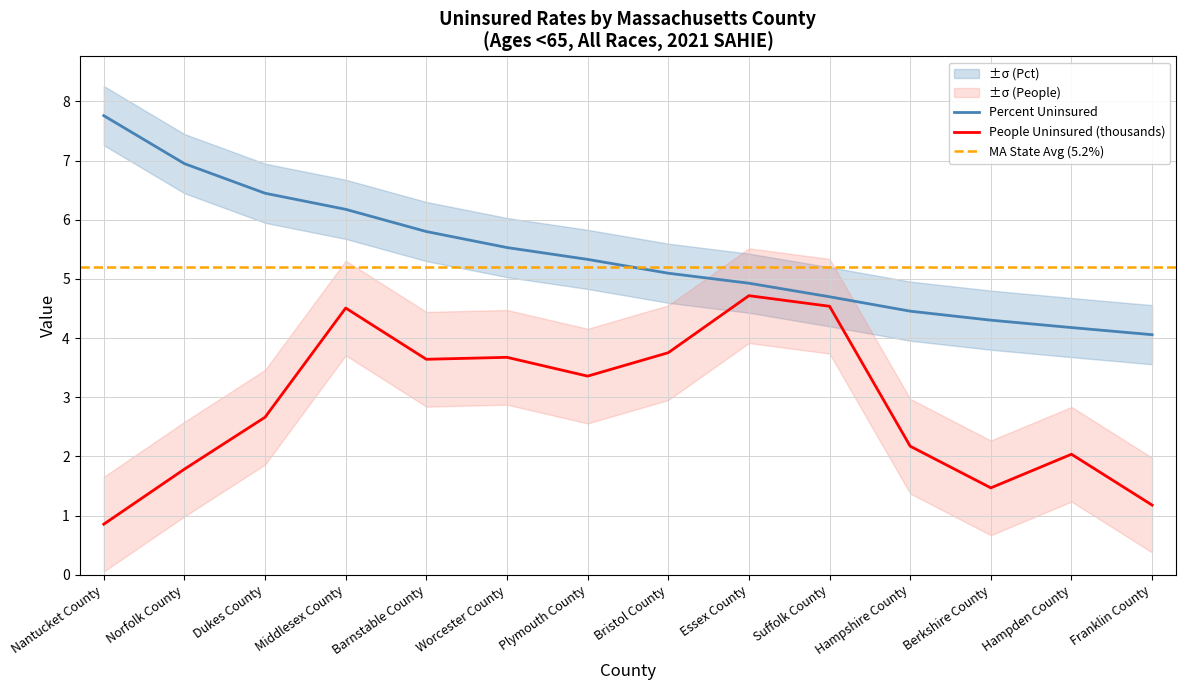

Does the chart display data point markers on the line(s)?

No